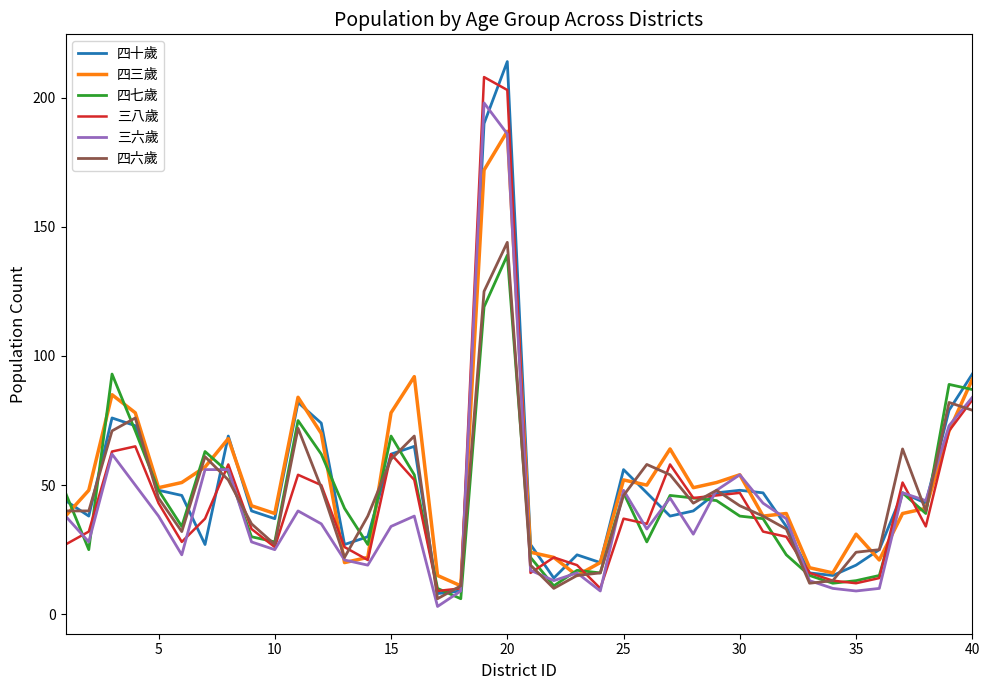

How many lines are shown in the chart?

6